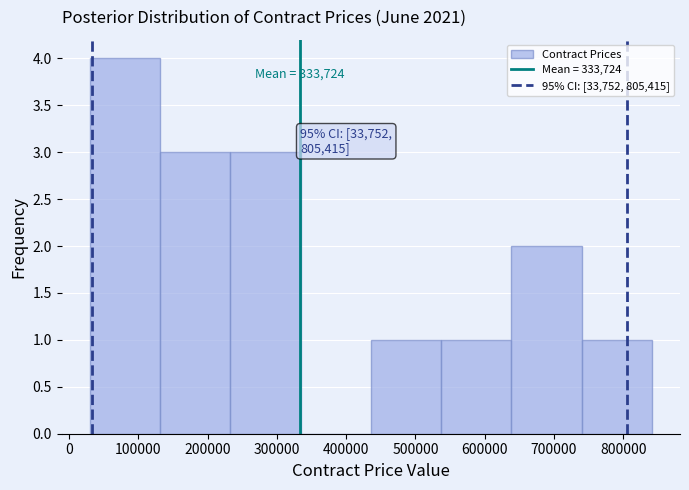

Over which range of the x-axis is the bar tallest?

30000 to 130000